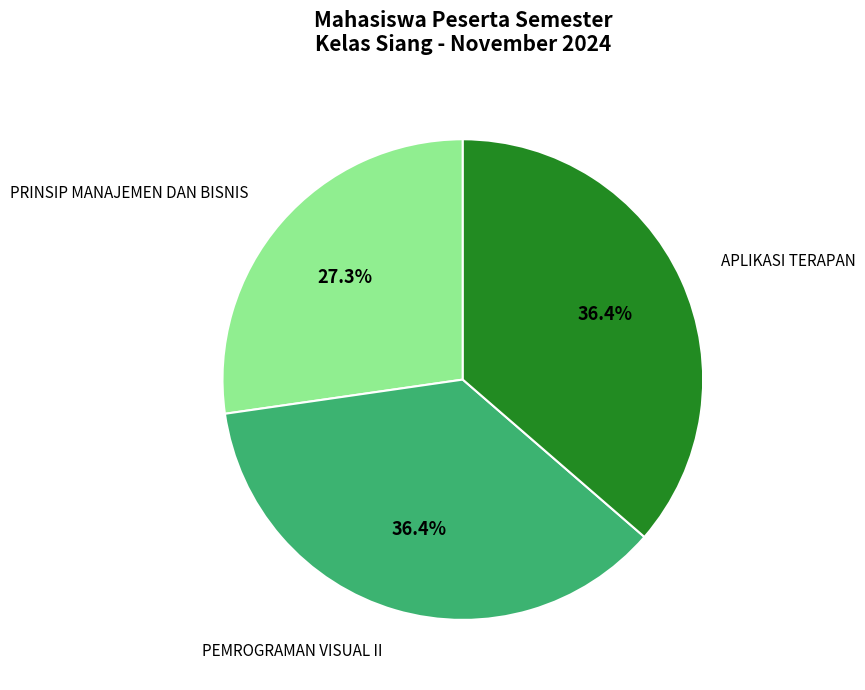

Which category has the smallest portion of the pie?

PRINSIP MANAJEMEN DAN BISNIS